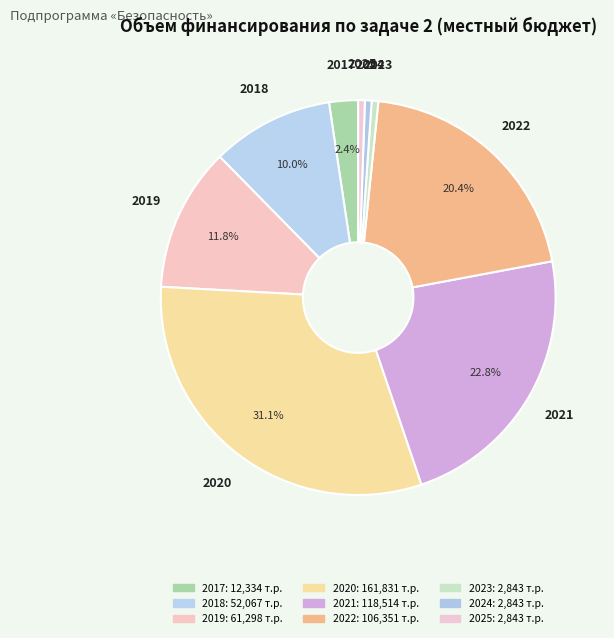

Is there a majority slice in this chart?

No